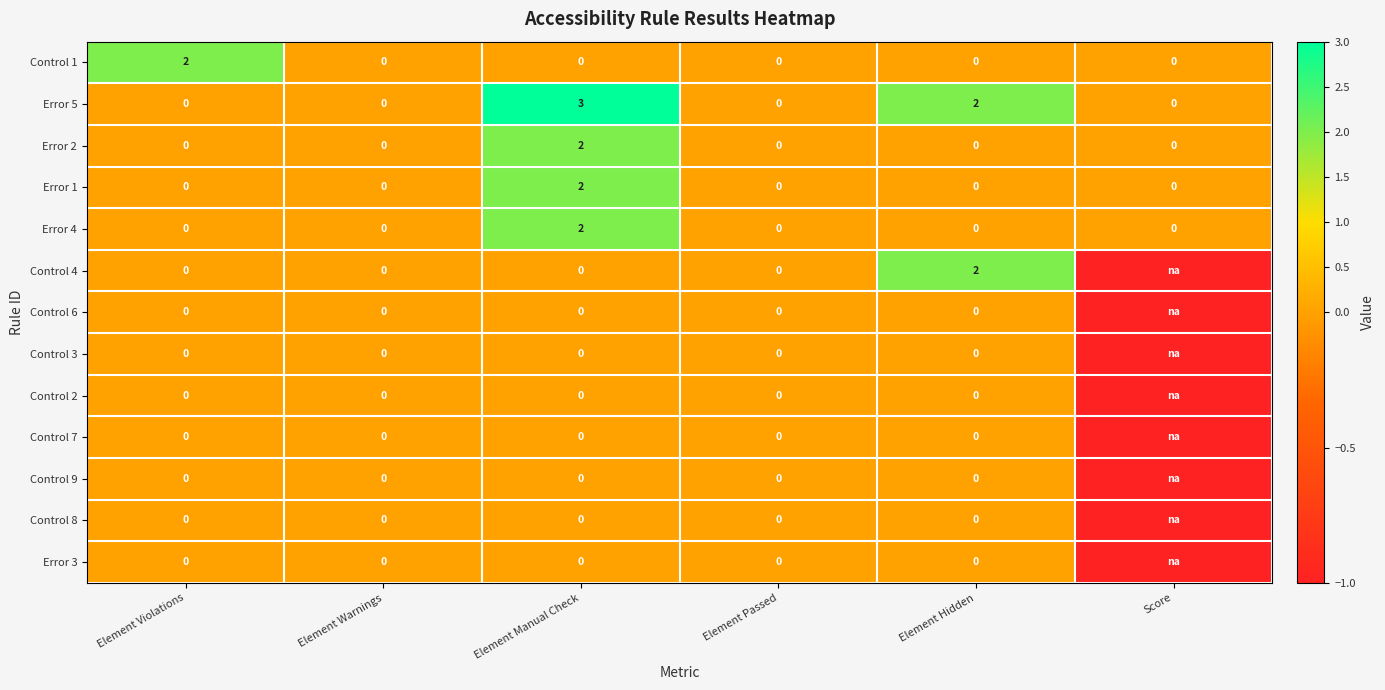

The value of Error 5 at Element Violations is -1. True or false?

False